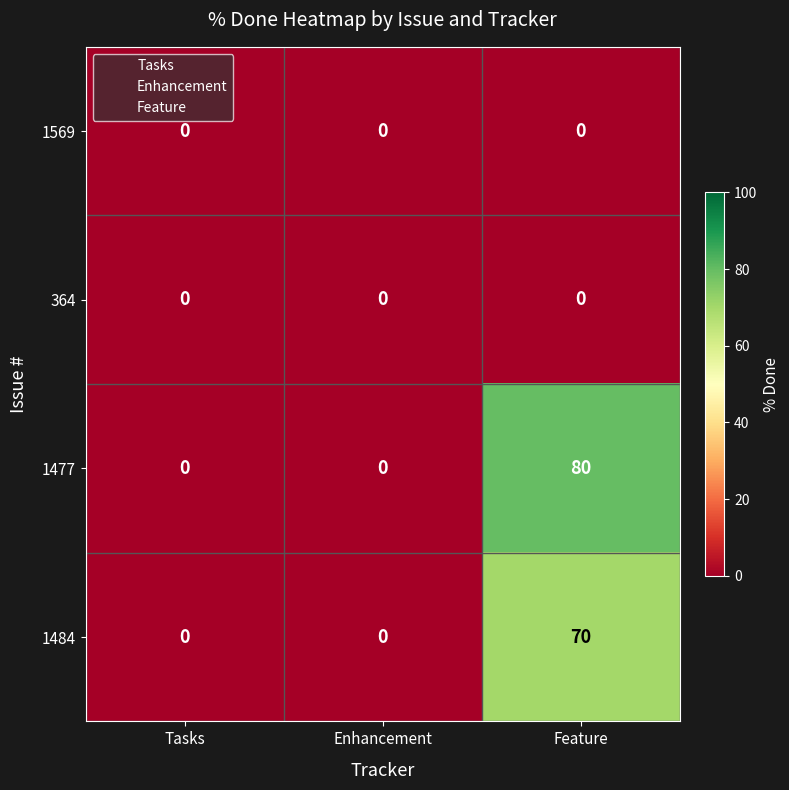

Reading left to right, transcribe all the data shown in this chart.

1569: 0	0	0
364: 0	0	0
1477: 0	0	80
1484: 0	0	70